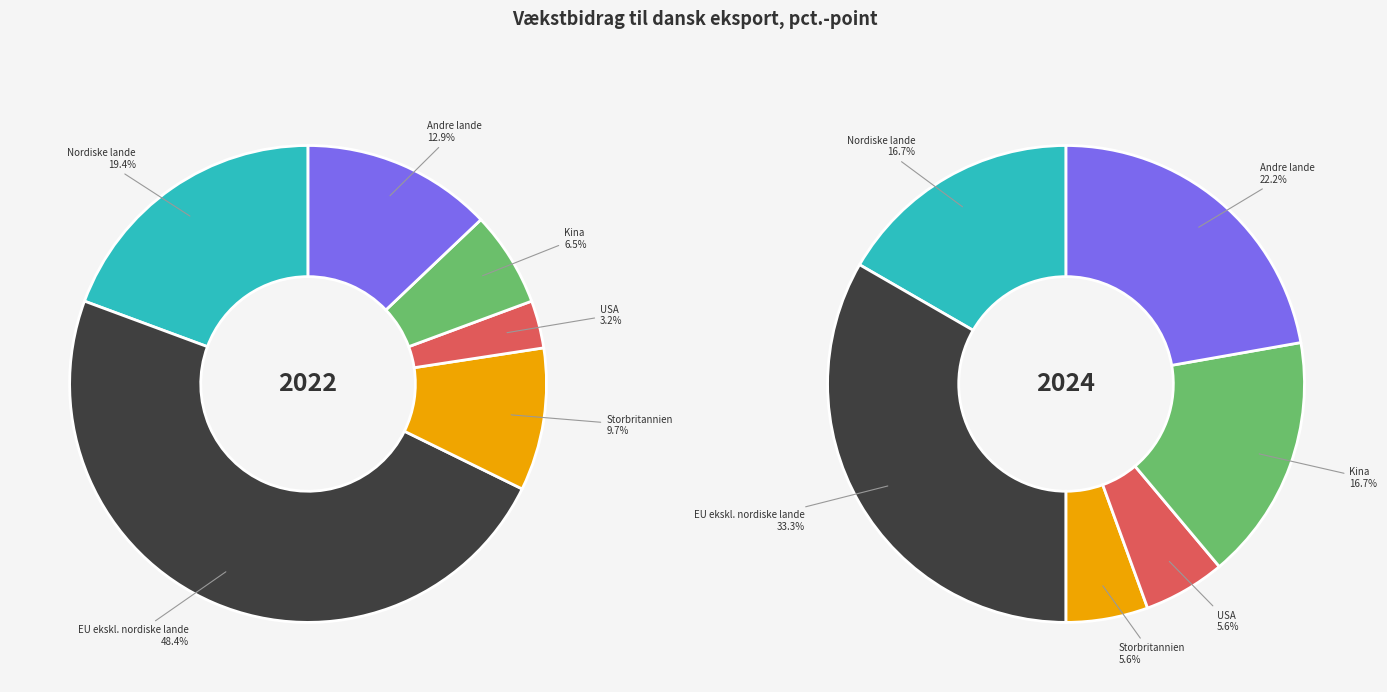

Does EU ekskl. nordiske lande account for over 50% of the chart?

No